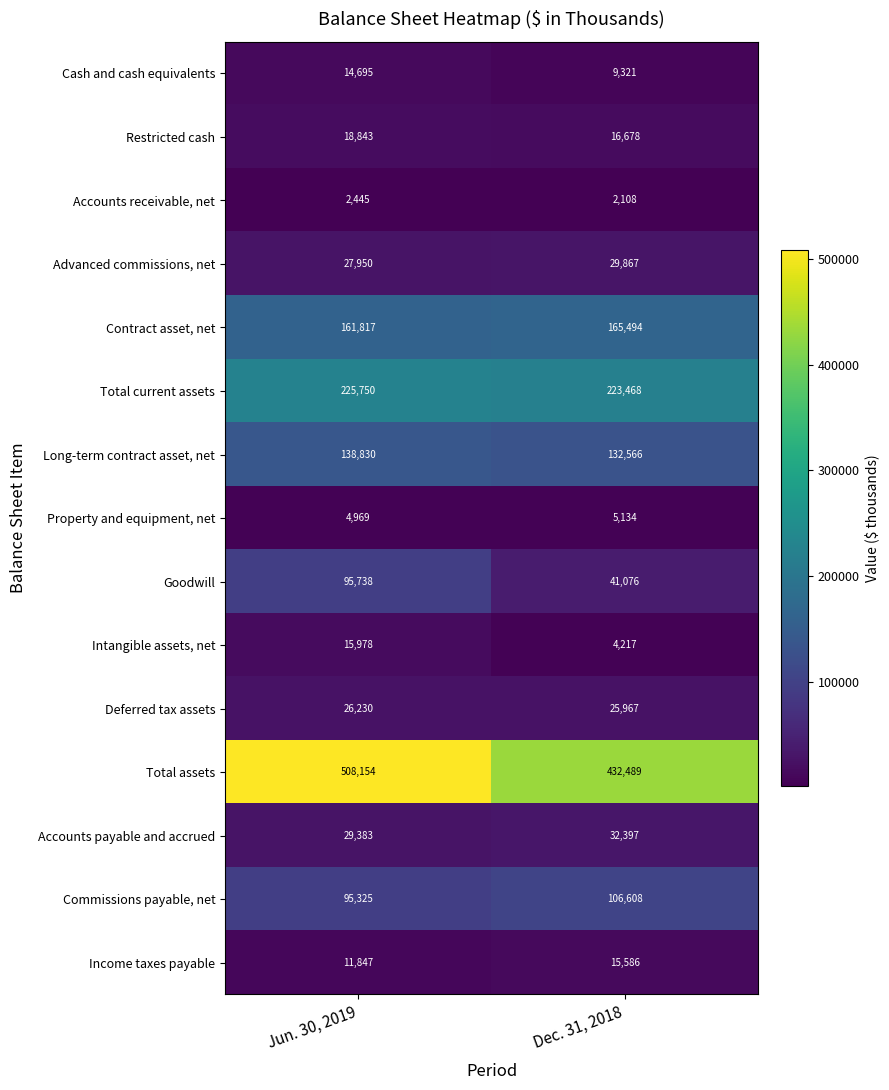

What is the sum of all Total assets values?

940643